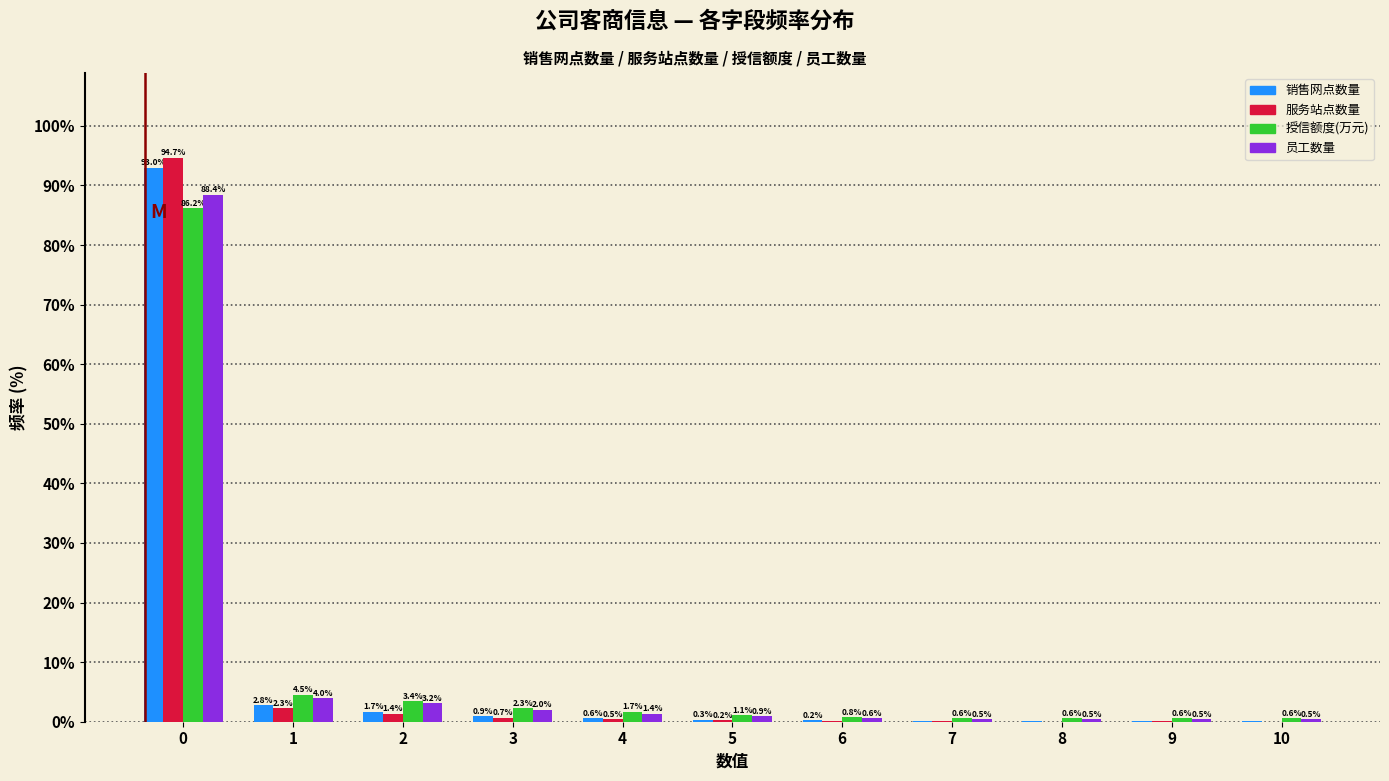

Is it true that 服务站点数量 equals 56.9 at 8?

False